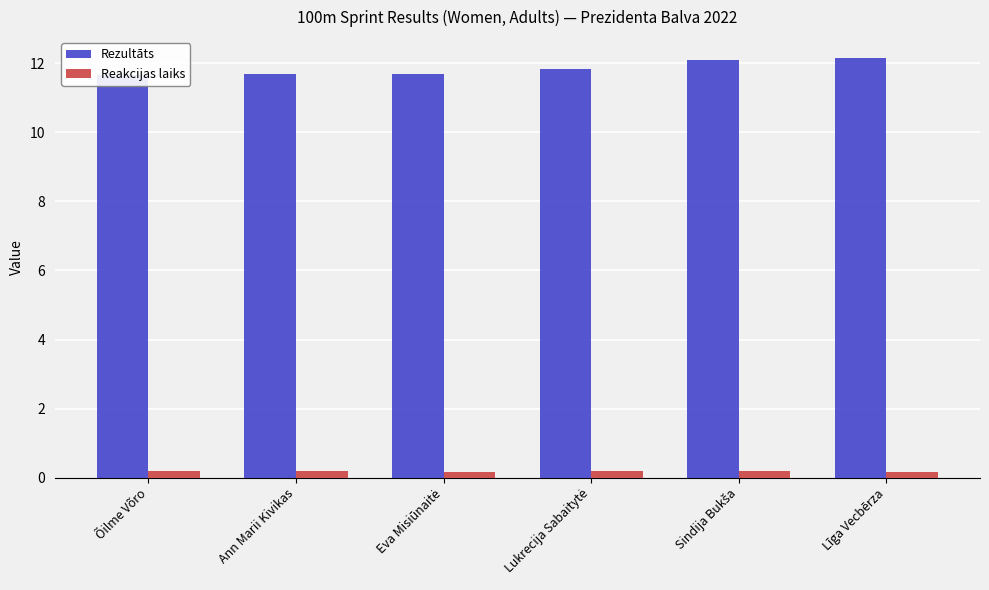

How many series are shown in this chart?

2